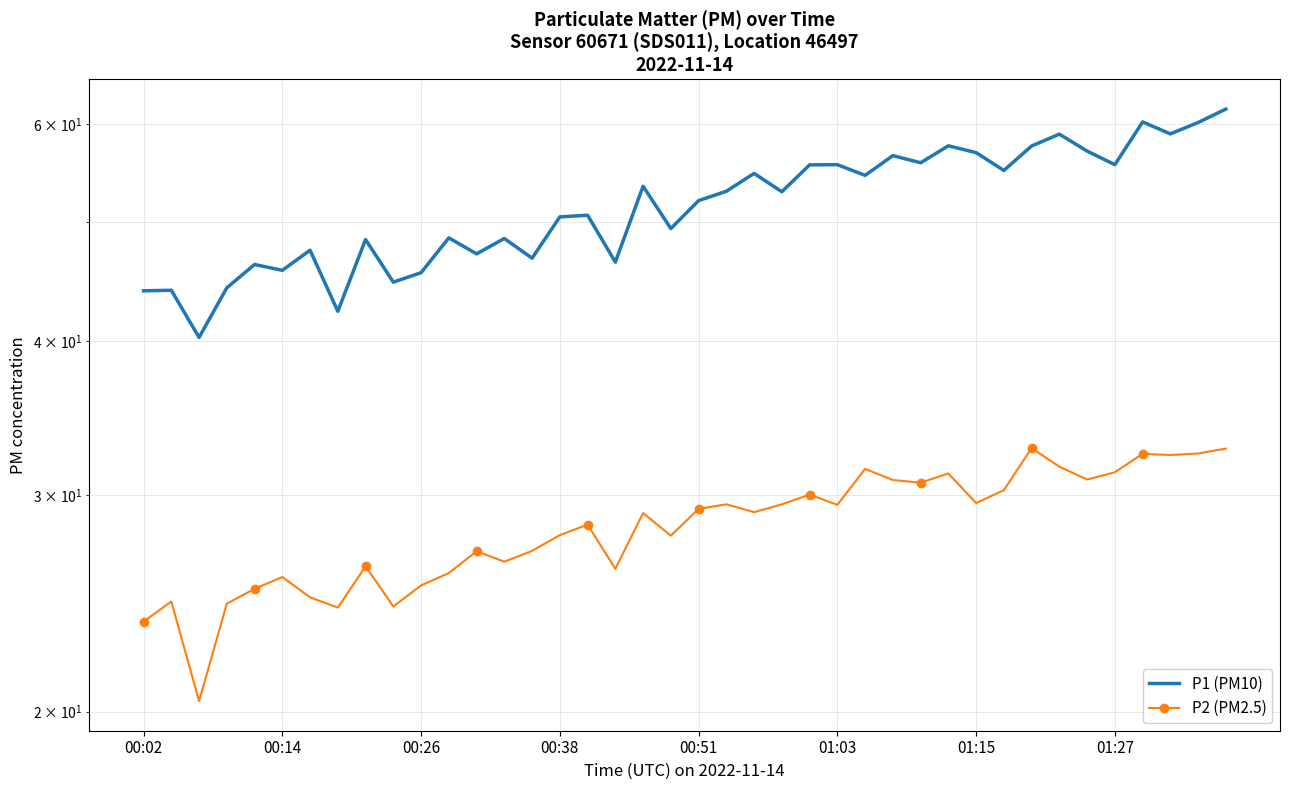

True or false: P2 (PM2.5) and P1 (PM10) cross at least once.

False